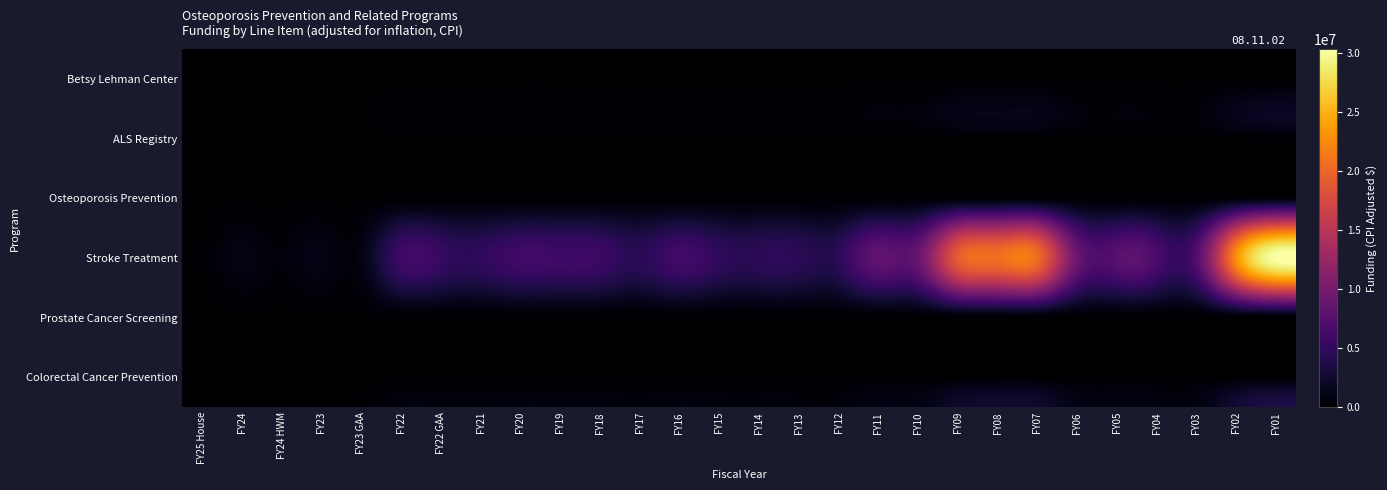

List the series in order of their peak value, highest first.

Stroke Treatment, Betsy Lehman Center, ALS Registry, Osteoporosis Prevention, Prostate Cancer Screening, Colorectal Cancer Prevention